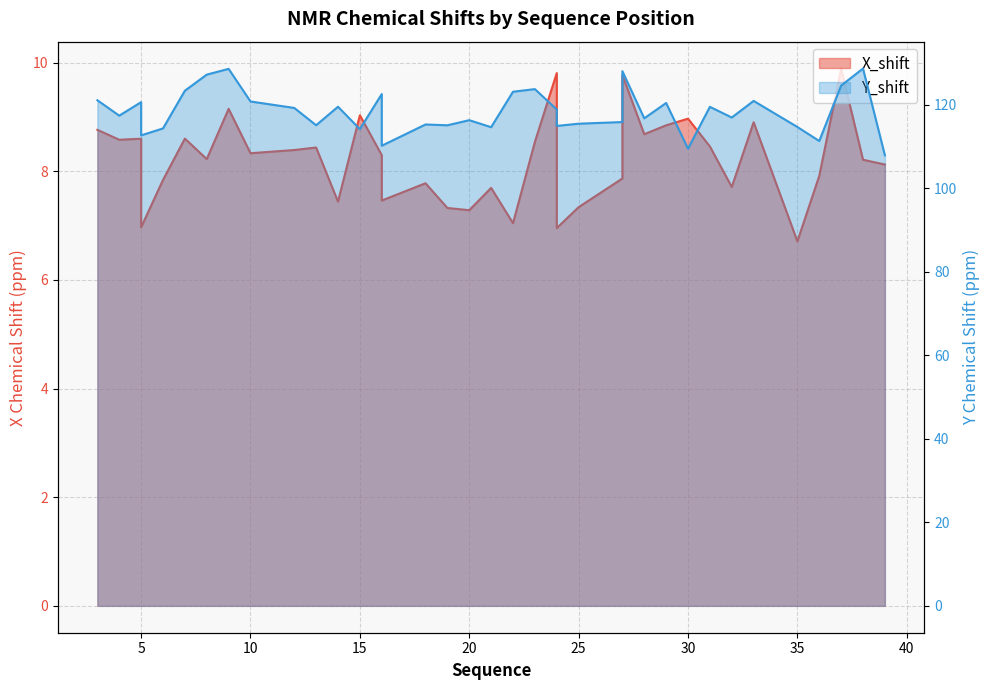

What is the difference between the maximum and second lowest values in the Y_shift series?

19.2